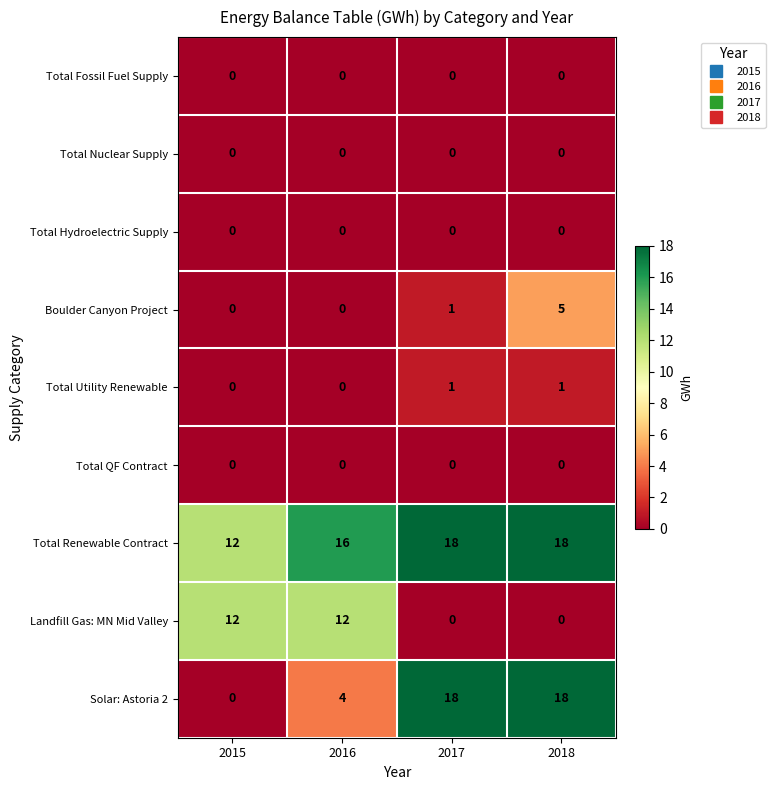

How many categories are shown in the chart?

4